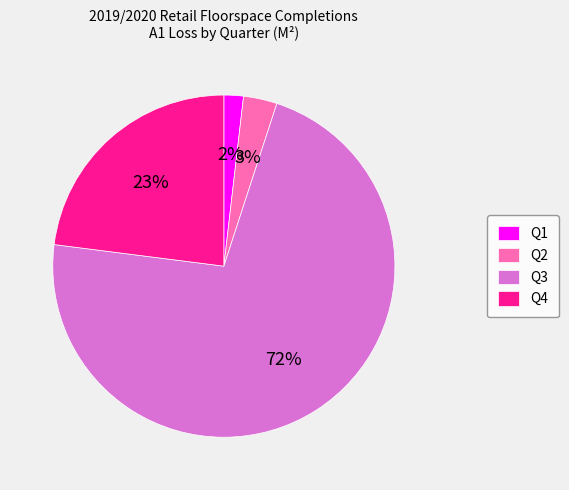

Is Q1 the majority of the pie?

No